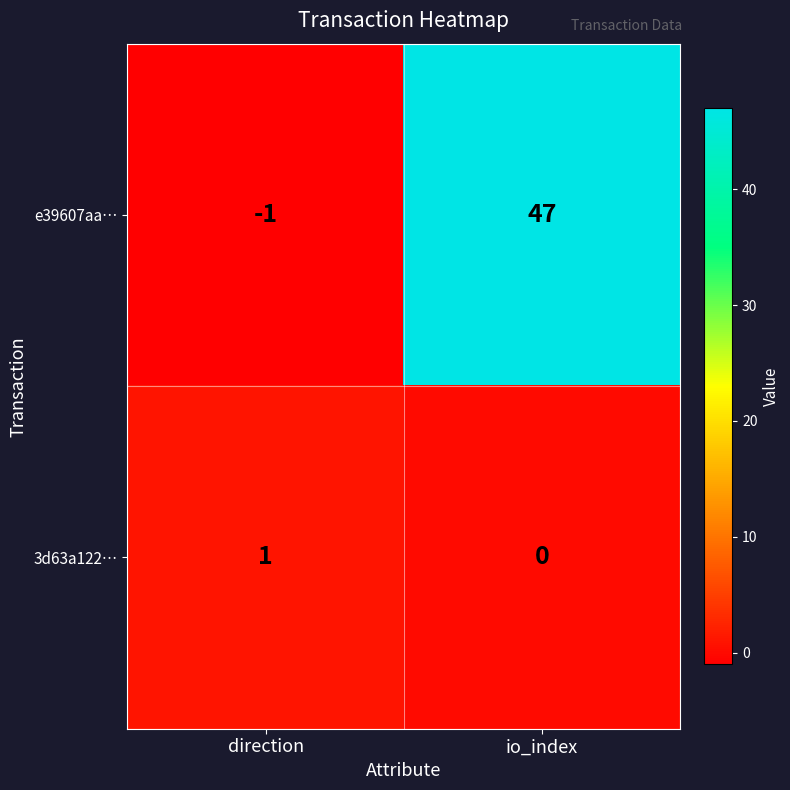

At how many categories does at least one series exceed 0?

2